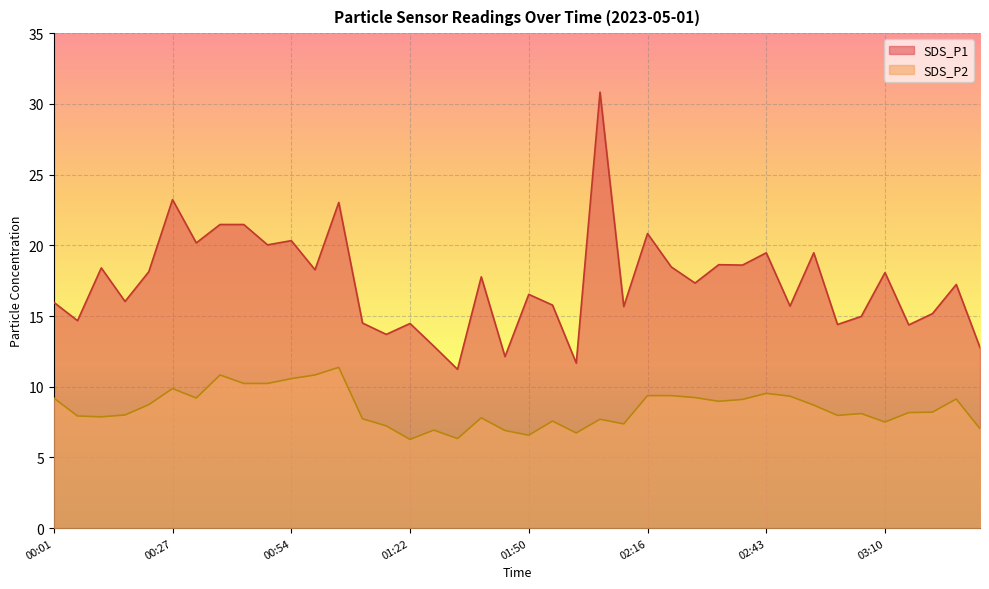

How many data points does each series have?

40